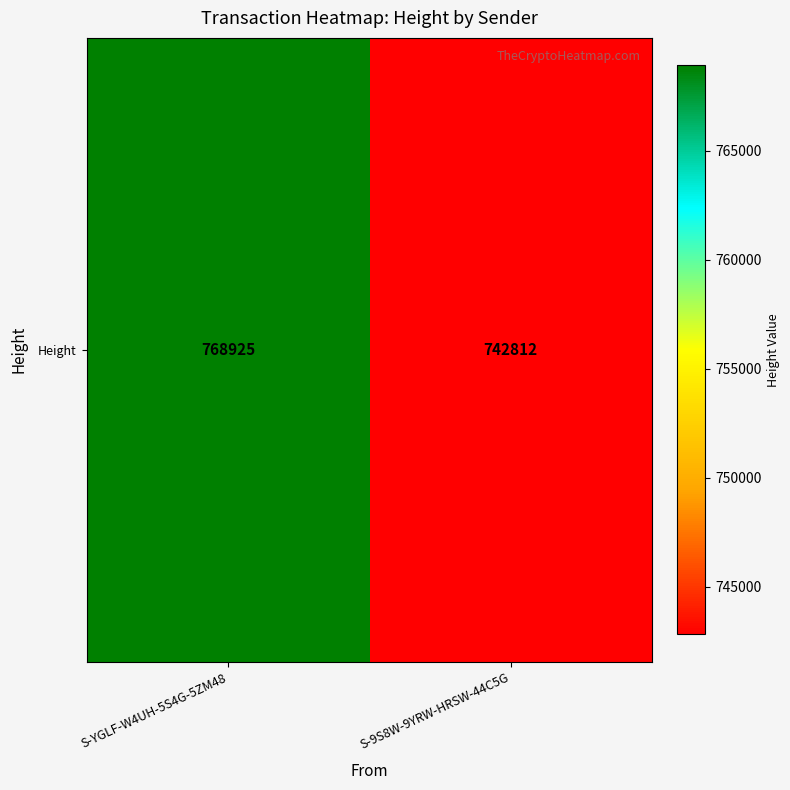

The value at S-YGLF-W4UH-5S4G-5ZM48 is 1288476. True or false?

False